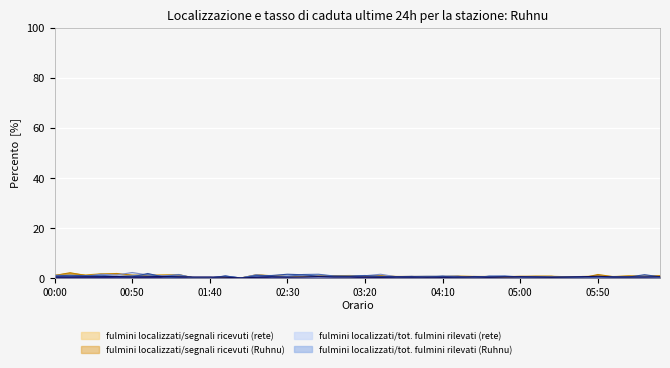

What is the greatest value displayed?

2.2